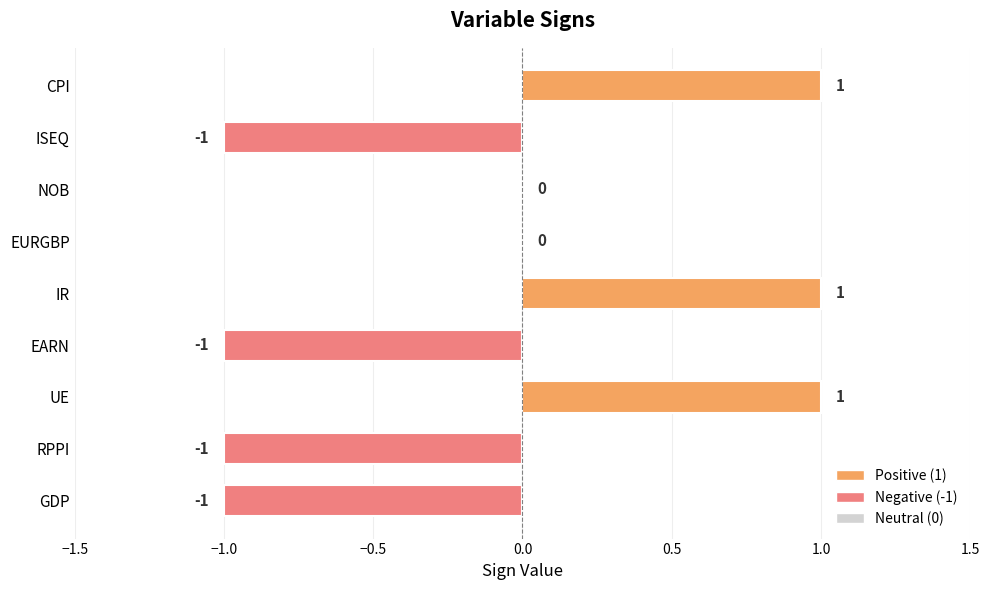

Reading top to bottom, list all the values displayed in this chart.

CPI=1	ISEQ=-1	NOB=0	EURGBP=0	IR=1	EARN=-1	UE=1	RPPI=-1	GDP=-1